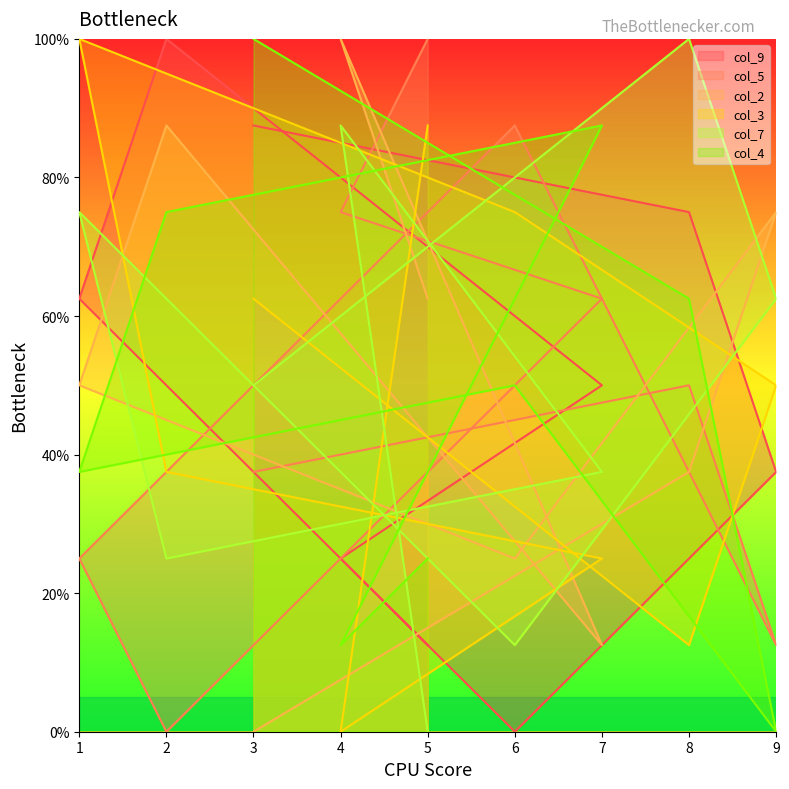

The value of col_5 at 7 is 104.1. True or false?

False